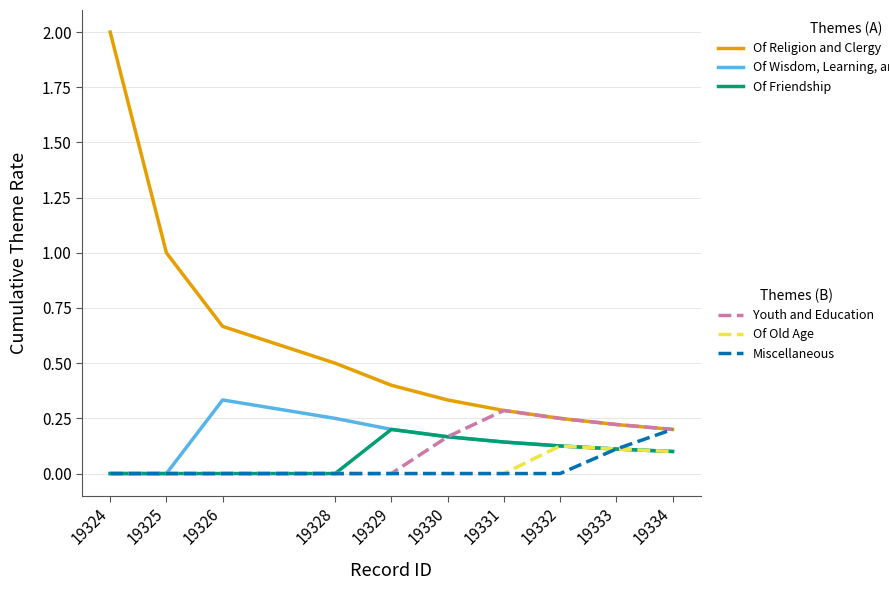

At which category does the chart reach its peak across all series?

19324